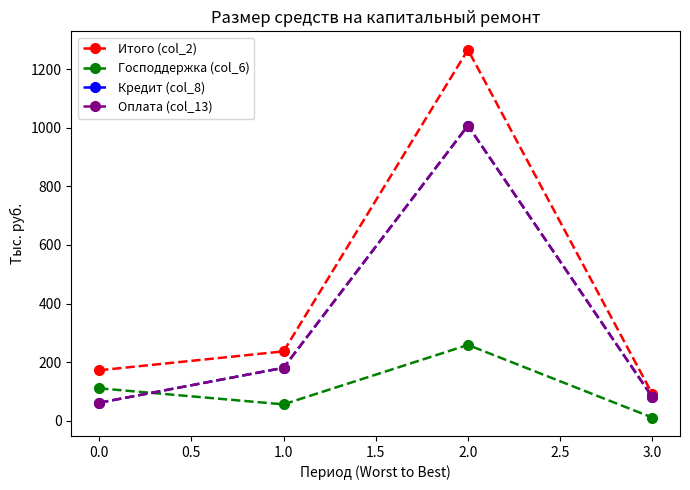

True or false: Итого (col_2) and Оплата (col_13) intersect in this chart.

False